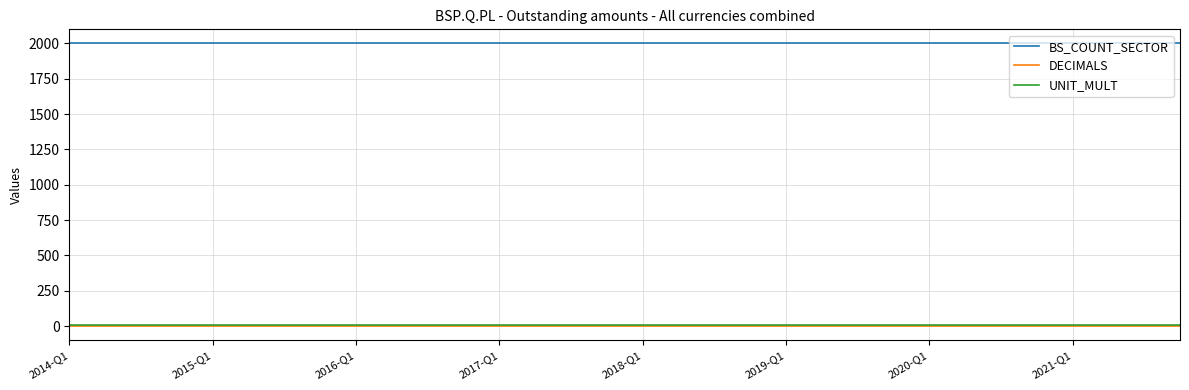

True or false: DECIMALS and BS_COUNT_SECTOR cross at least once.

False